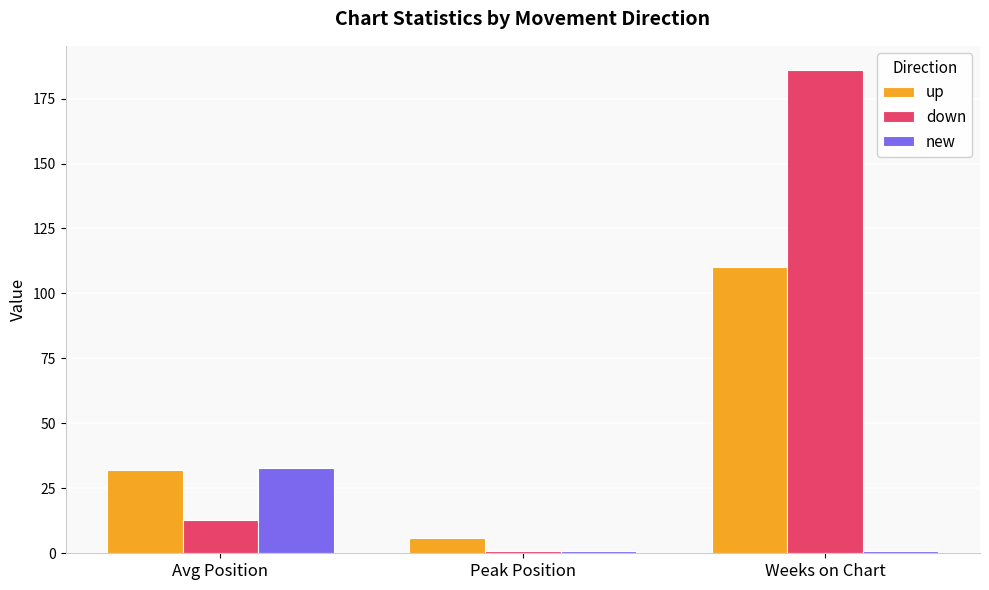

Count the number of data series in this chart.

3